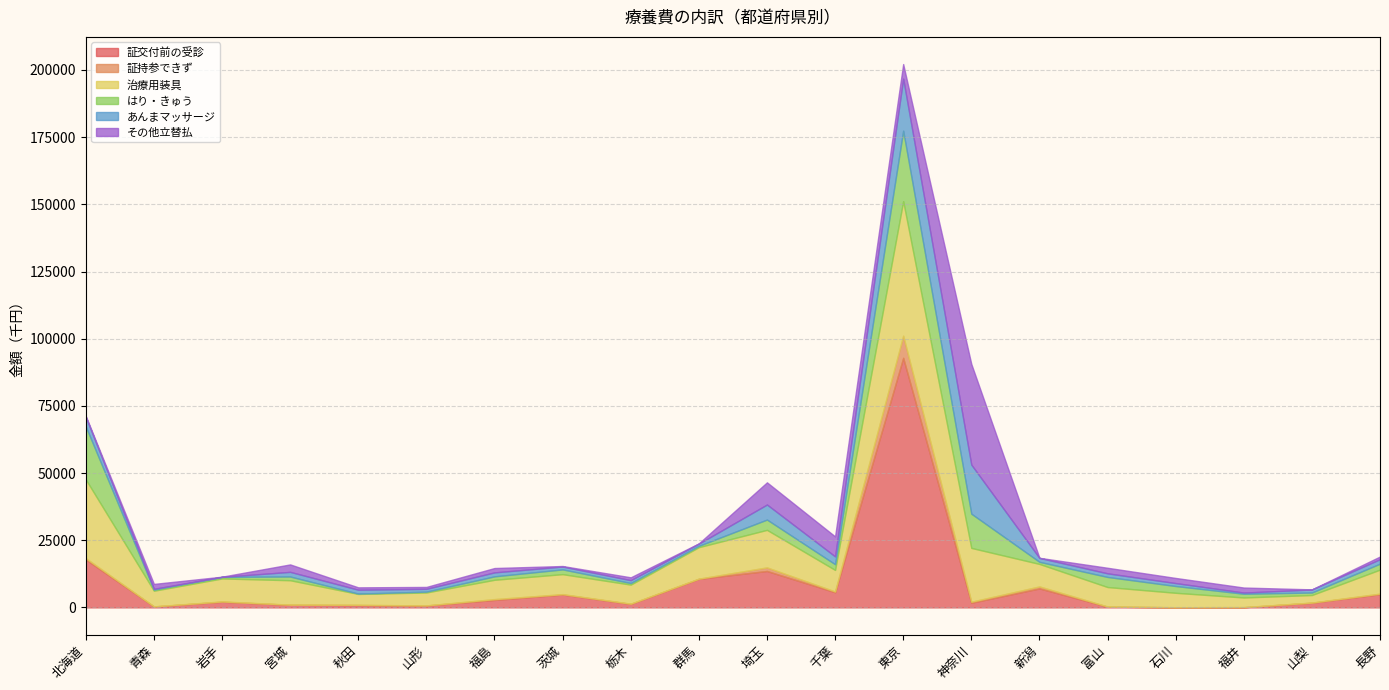

What are all the series names shown in the legend?

証交付前の受診, 証持参できず, 治療用装具, はり・きゅう, あんまマッサージ, その他立替払